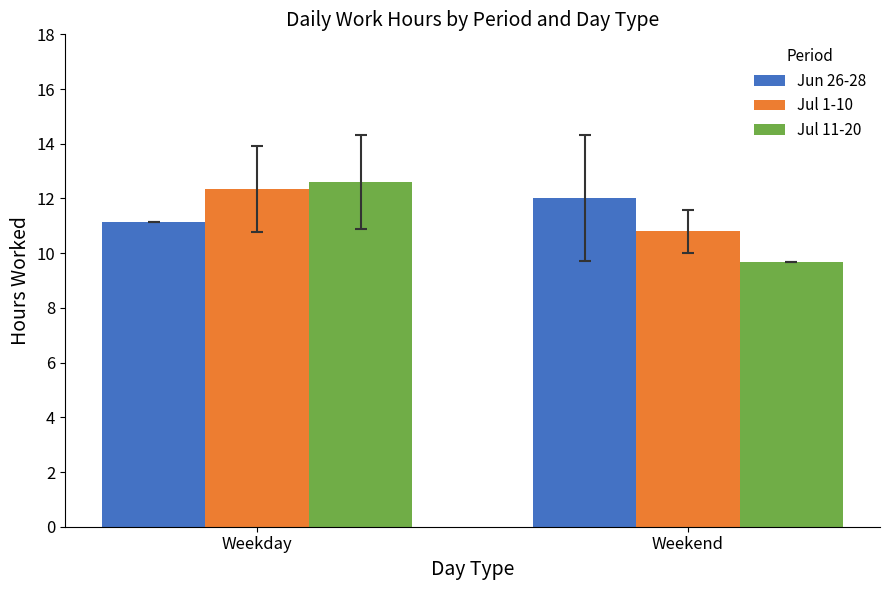

Which series has the largest range (max minus min)?

Jul 11-20